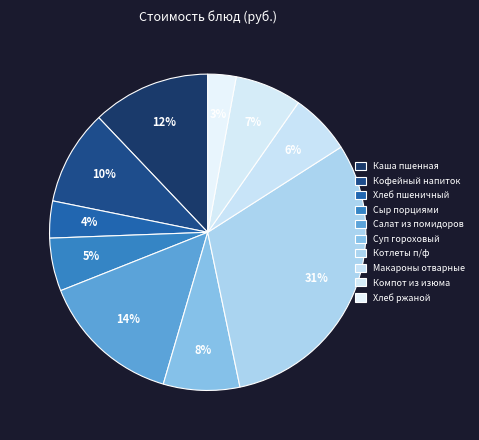

Is it true that Хлеб ржаной is 3% of the pie?

True